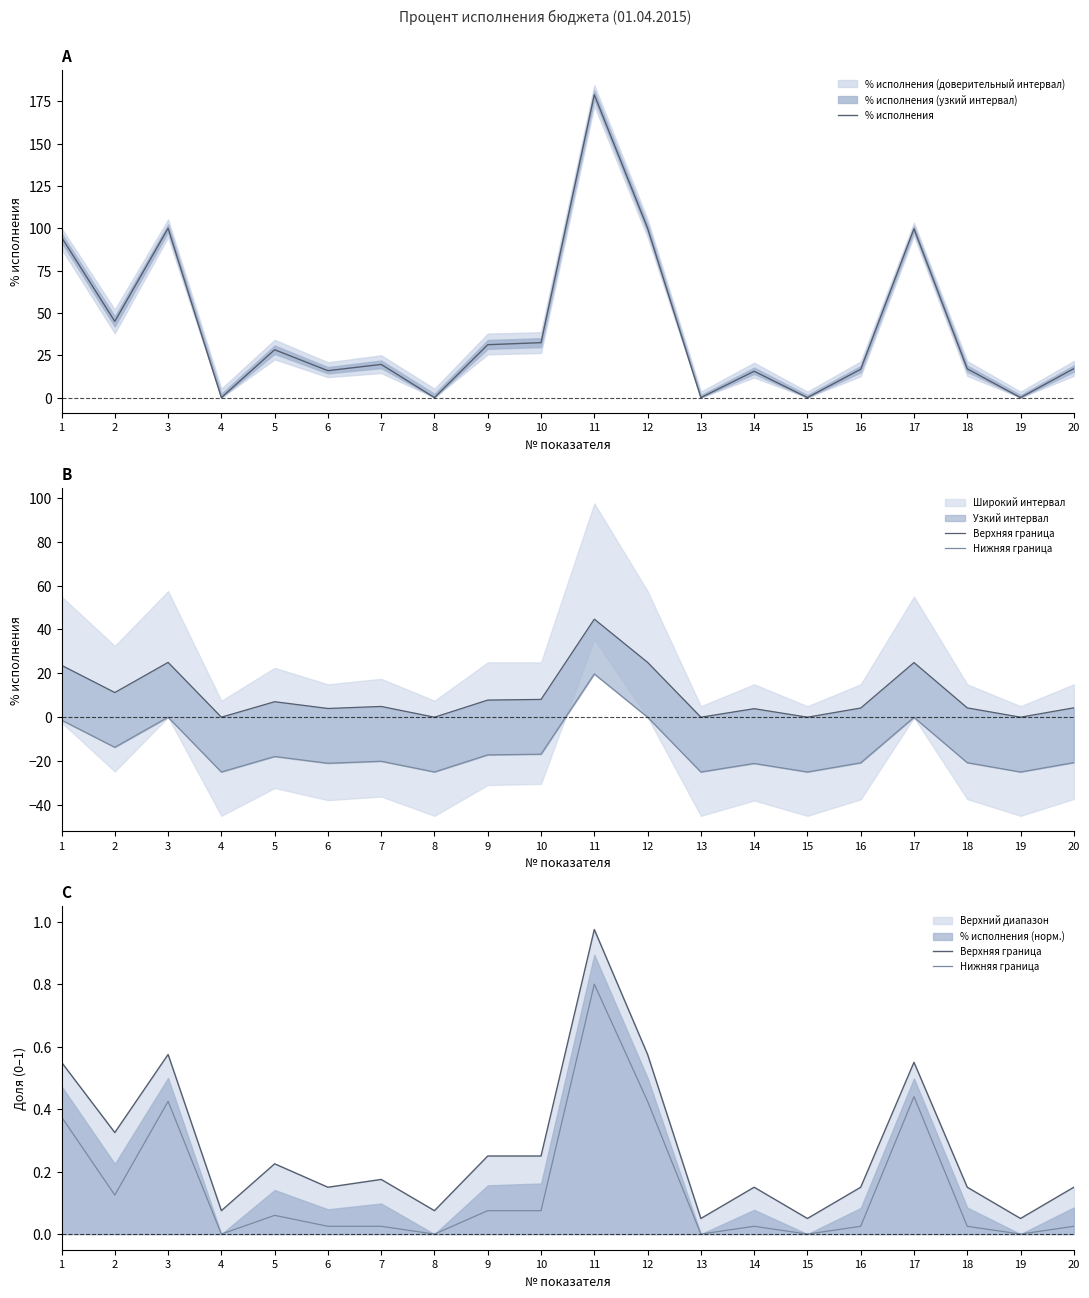

Reading left to right, list all the values displayed in this chart.

% исполнения: 94.6	45.0	100.0	0.0	28.2	15.9	19.6	0.0	31.2	32.4	178.9	100.0	0.0	15.5	0.0	16.7	99.7	17.0	0.0	17.1
Верхняя граница: 0.6	0.3	0.6	0.1	0.2	0.1	0.2	0.1	0.2	0.2	1.0	0.6	0.1	0.1	0.1	0.1	0.6	0.1	0.1	0.1
Нижняя граница: 0.4	0.1	0.4	0.0	0.1	0.0	0.0	0.0	0.1	0.1	0.8	0.4	0.0	0.0	0.0	0.0	0.4	0.0	0.0	0.0